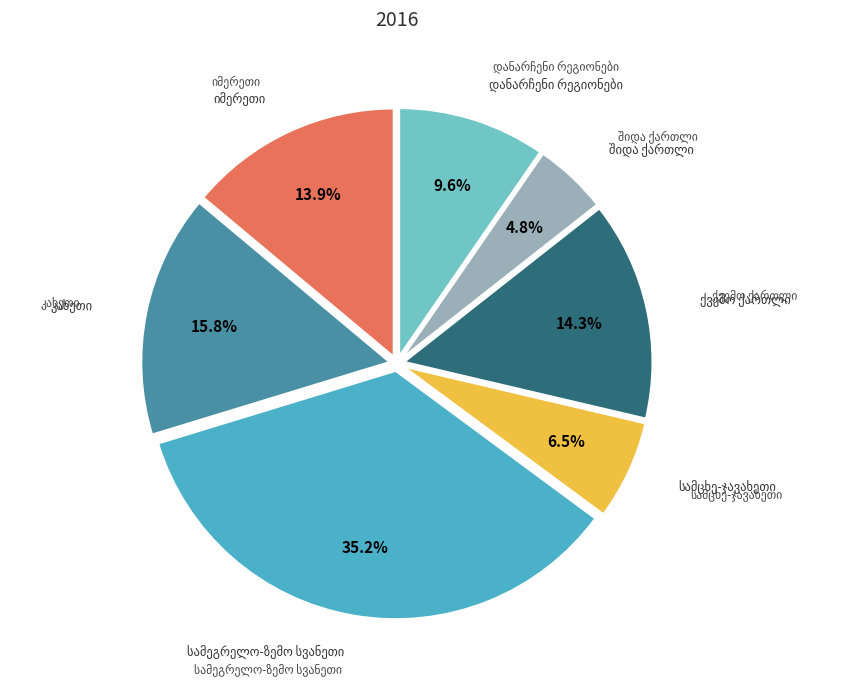

Is there any slice that represents more than half of the pie?

No